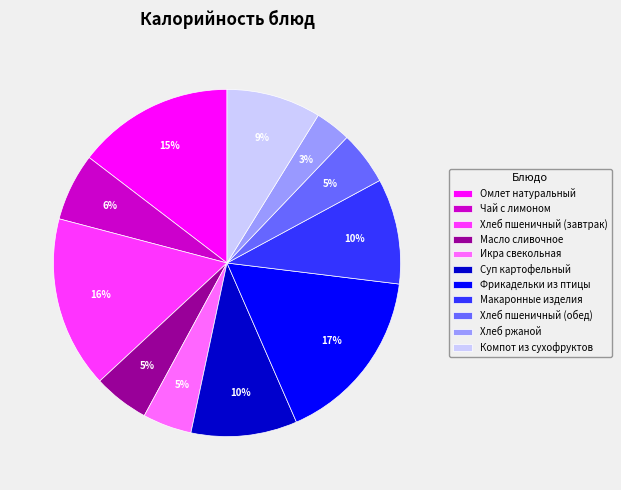

Is there a majority slice in this chart?

No